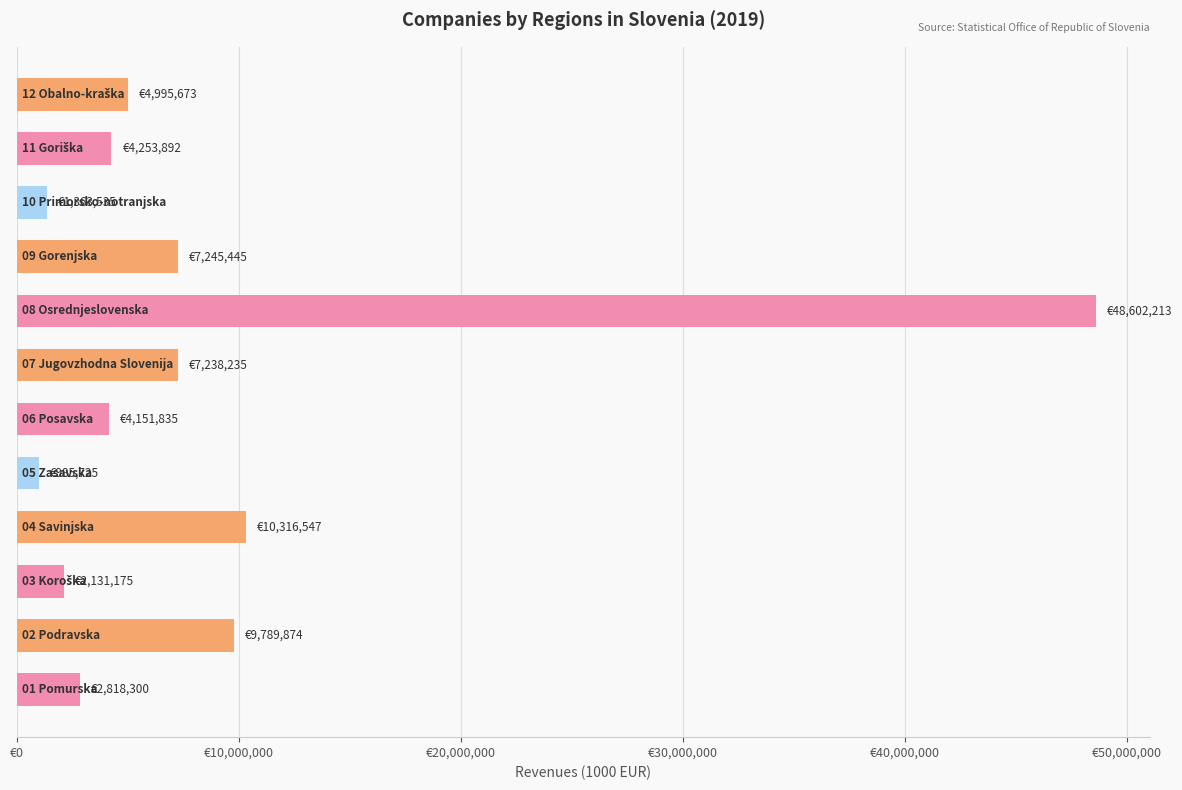

What is the difference between the second highest and second lowest values?

8953012.0